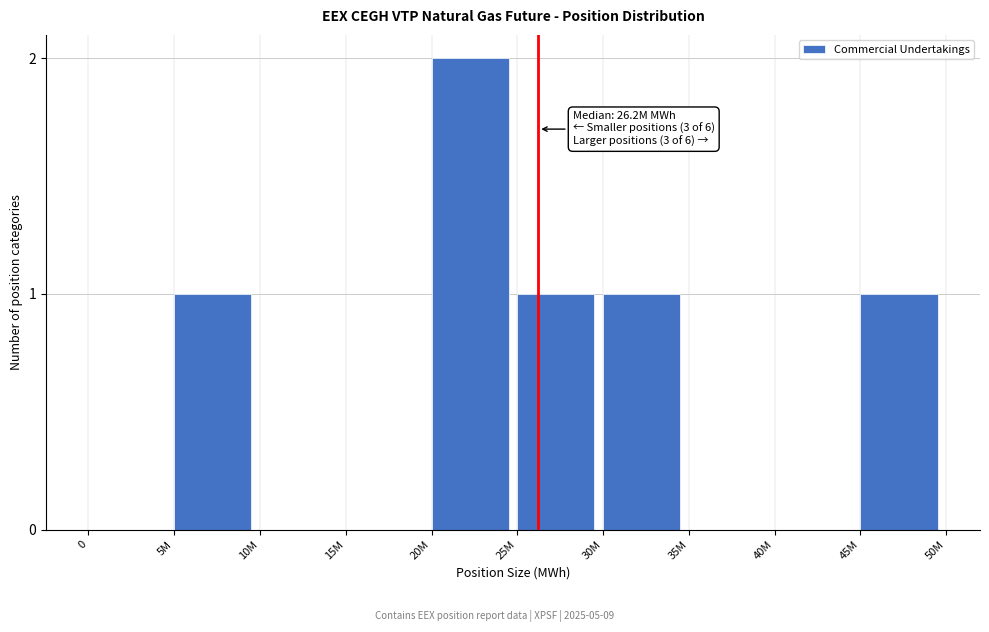

Reading left to right, extract all data points from this chart.

0=0	5M=1	10M=0	15M=0	20M=2	25M=1	30M=1	35M=0	40M=0	45M=1